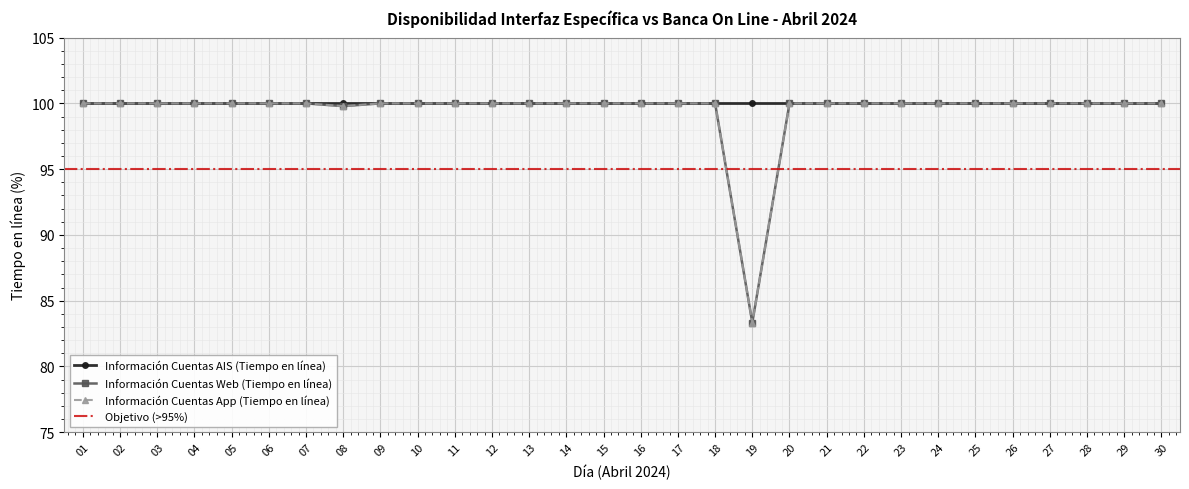

What is the value of the Información Cuentas App (Tiempo en línea) point at the 29th from the left?

100.0